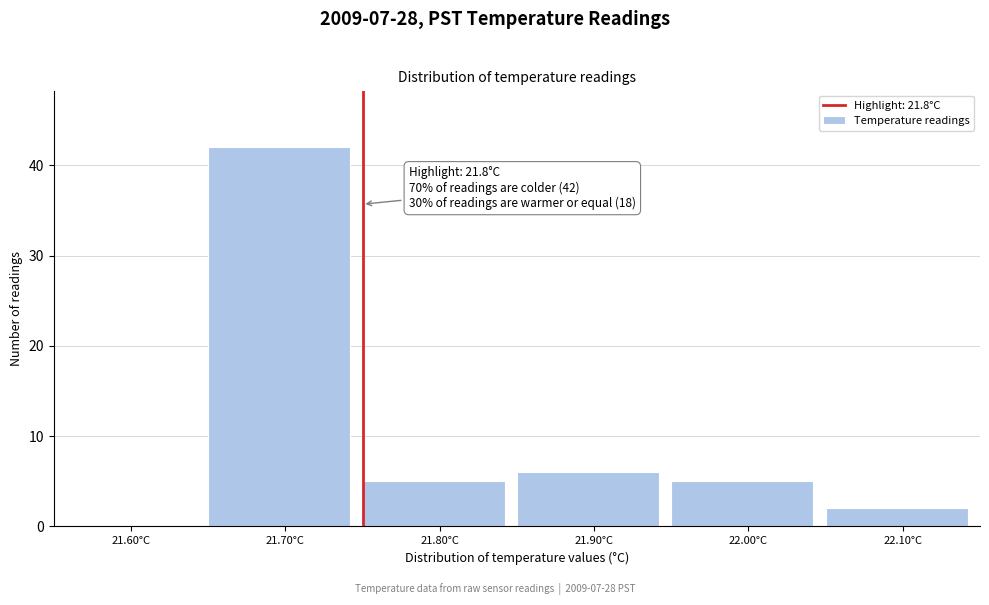

Reading left to right, extract all data points from this chart.

21.60°C=0	21.70°C=42	21.80°C=5	21.90°C=6	22.00°C=5	22.10°C=2